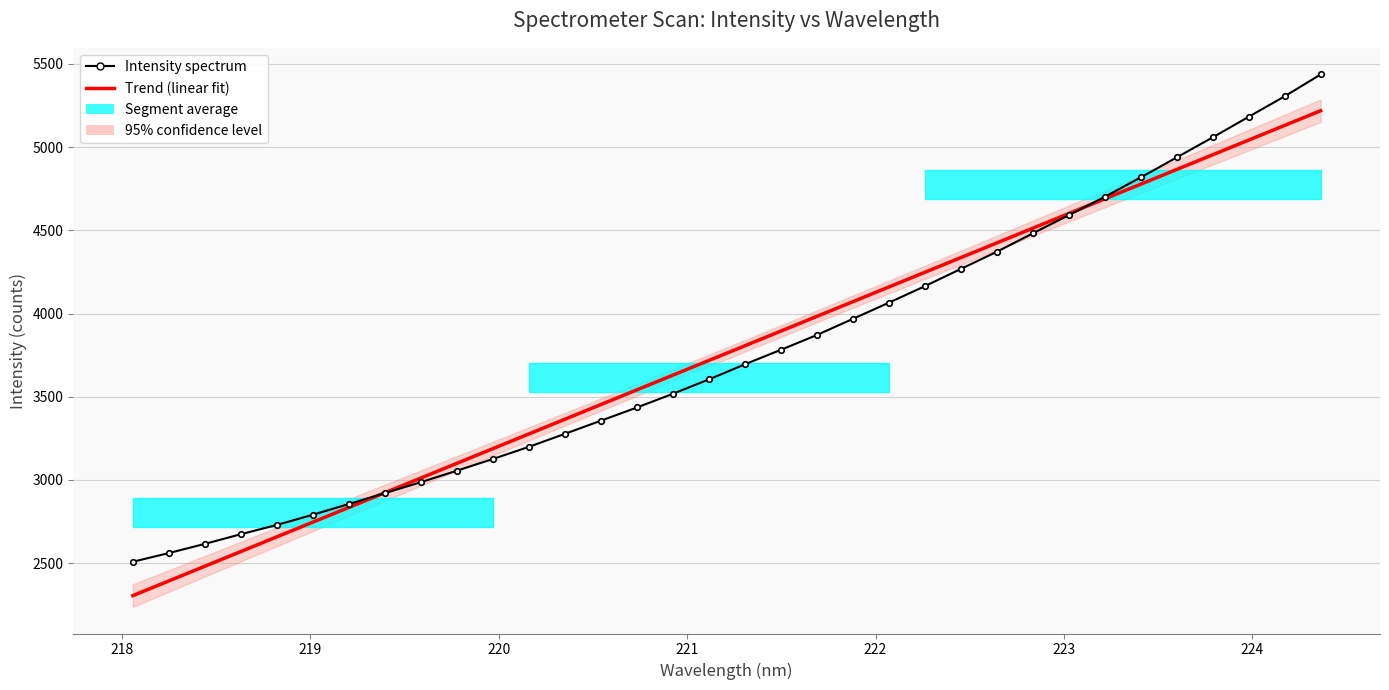

At how many categories does at least one series exceed 5215?

2